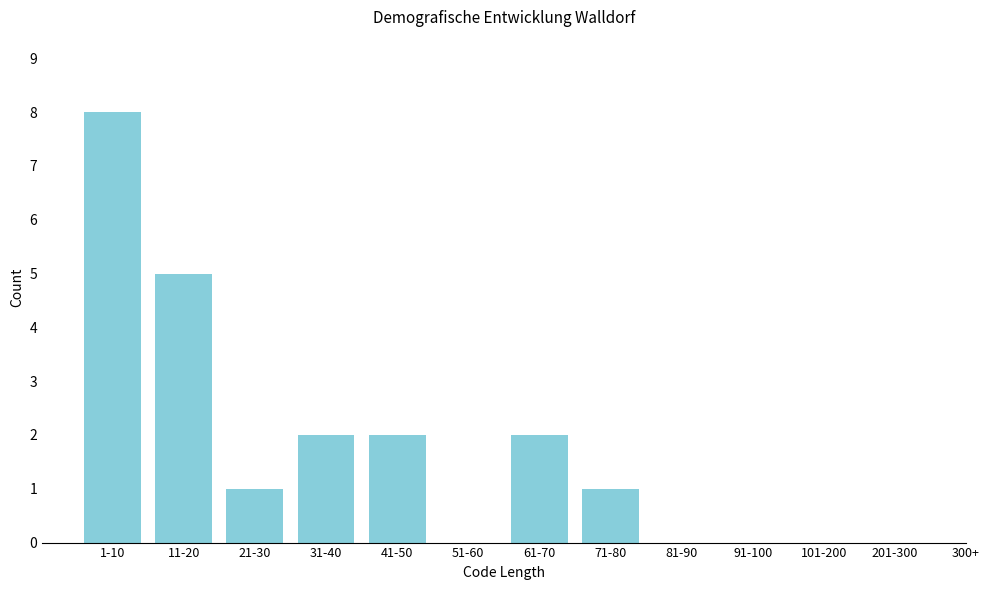

Reading left to right, list all the values displayed in this chart.

1-10=8	11-20=5	21-30=1	31-40=2	41-50=2	51-60=0	61-70=2	71-80=1	81-90=0	91-100=0	101-200=0	201-300=0